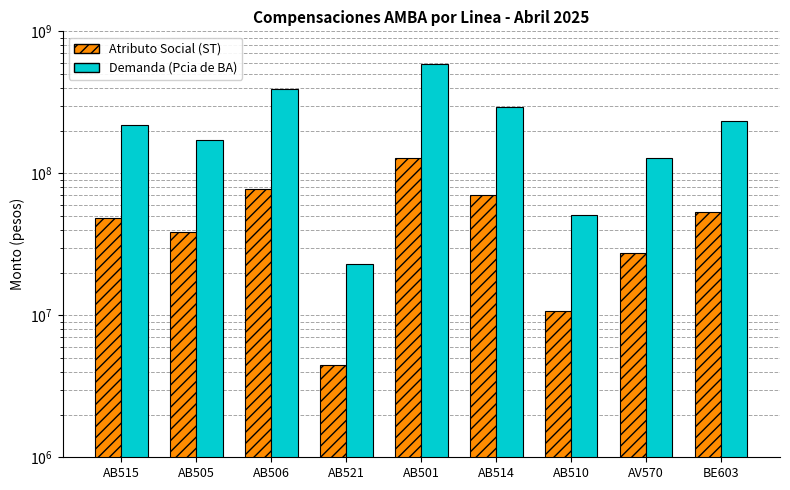

What is the greatest value displayed?

591327110.8